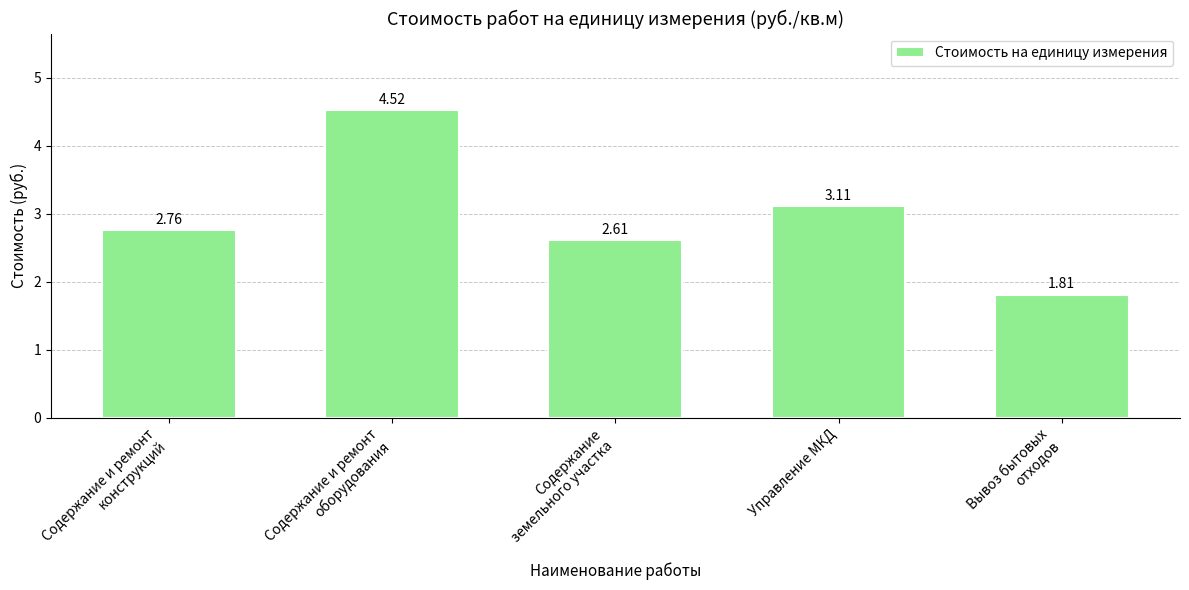

Where is the data nearest to the value 3?

Управление МКД